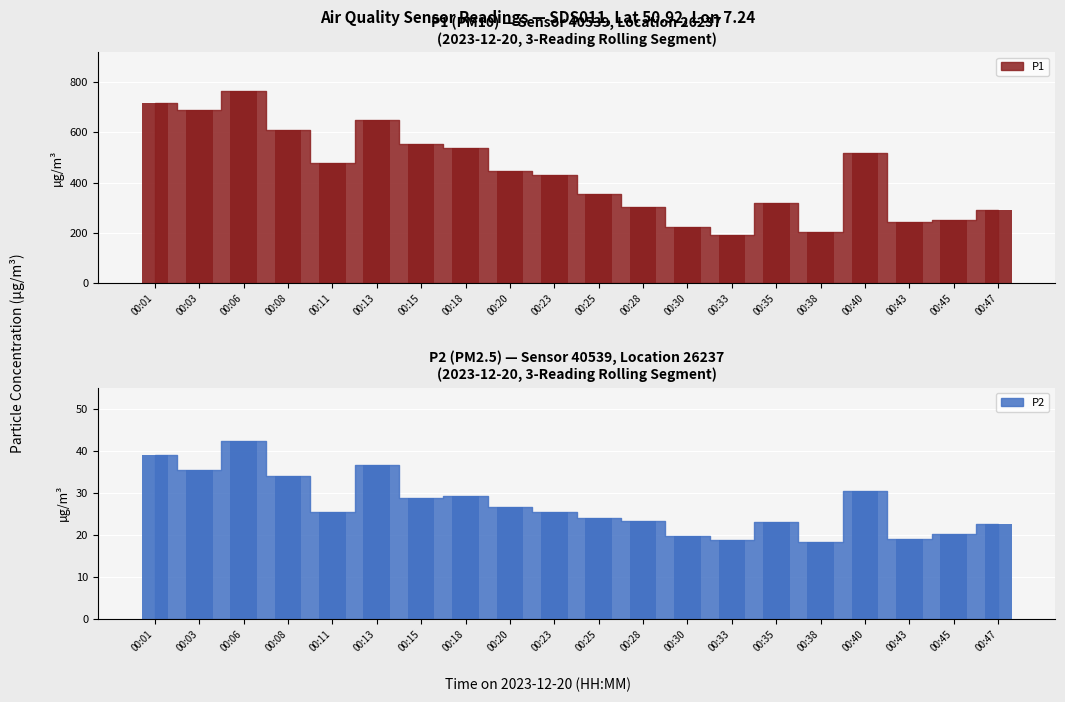

Which series has the widest spread of values?

P1